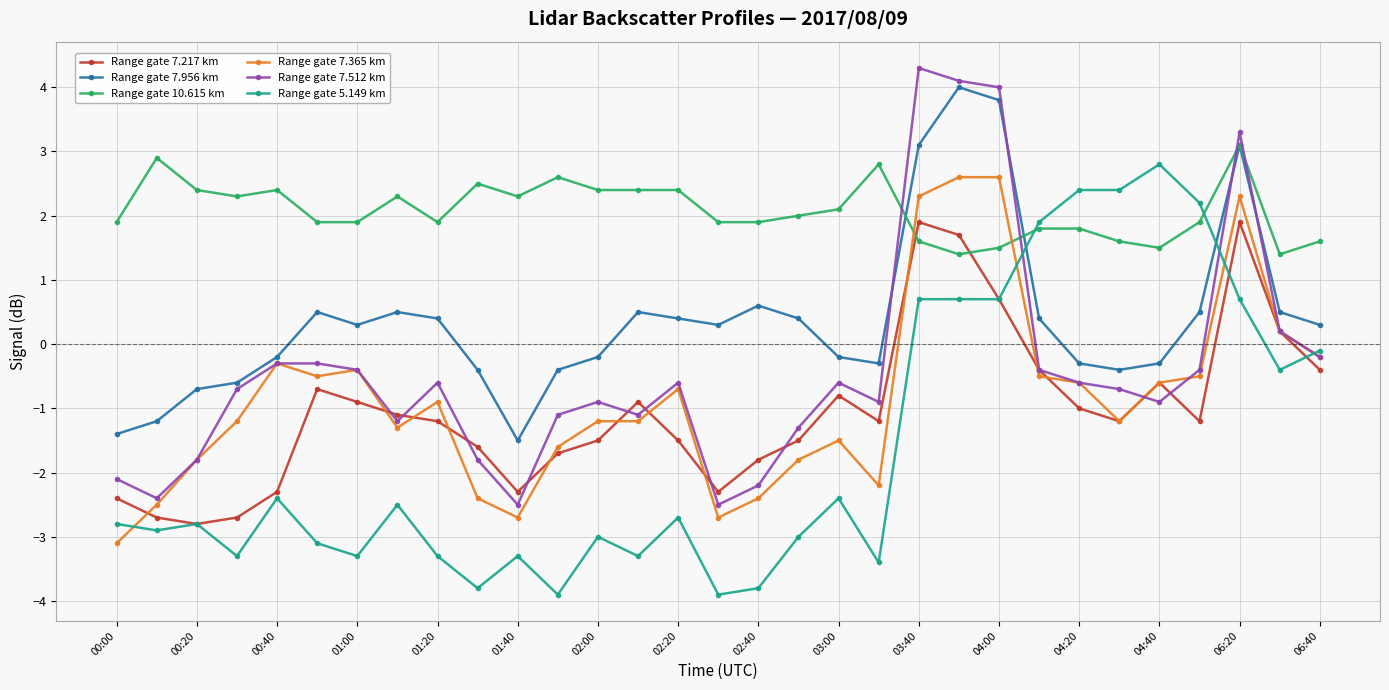

What is the value of the Range gate 10.615 km point at the 8th from the left?

2.3